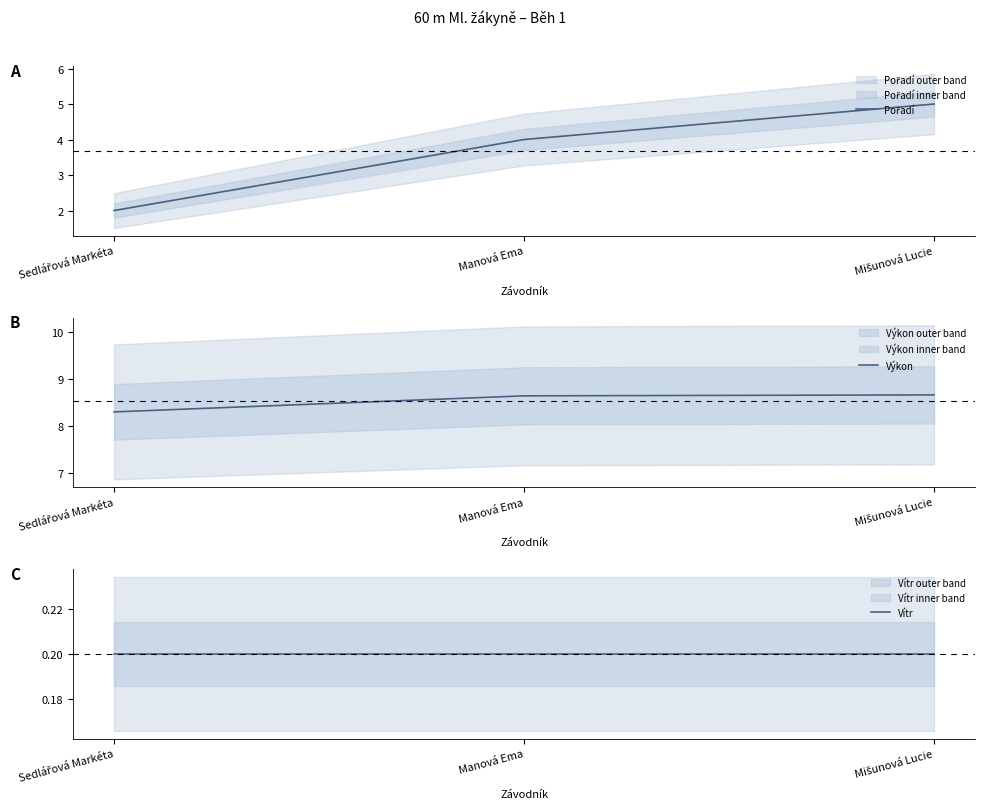

What is the approximate value of Pořadí at Sedlářová Markéta?

2.0